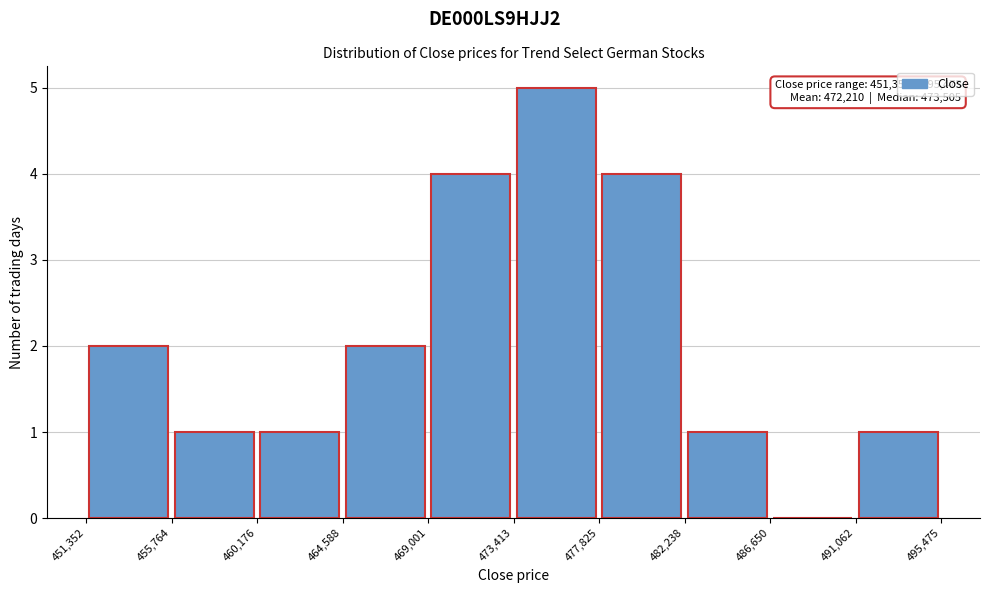

Over which range of the x-axis is the bar tallest?

473,413 to 477,825